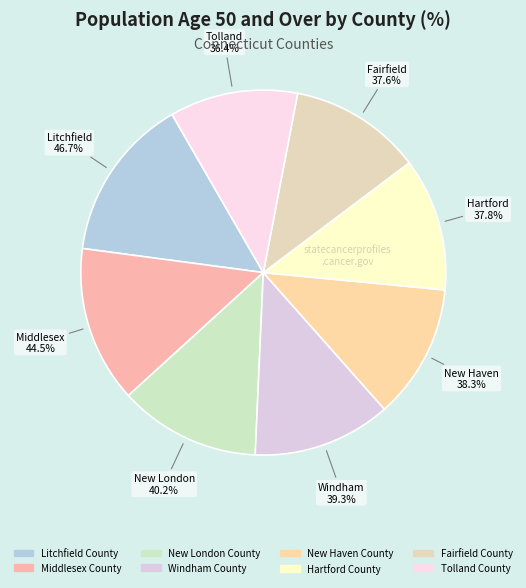

Does Windham County represent more than half of the total?

No